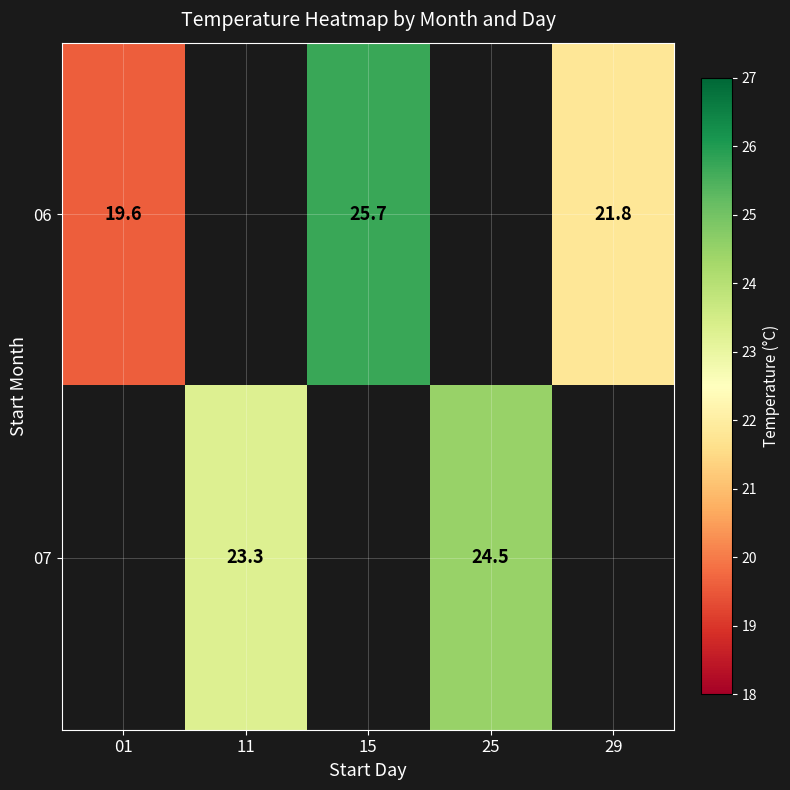

Which category has the highest value across all series?

15